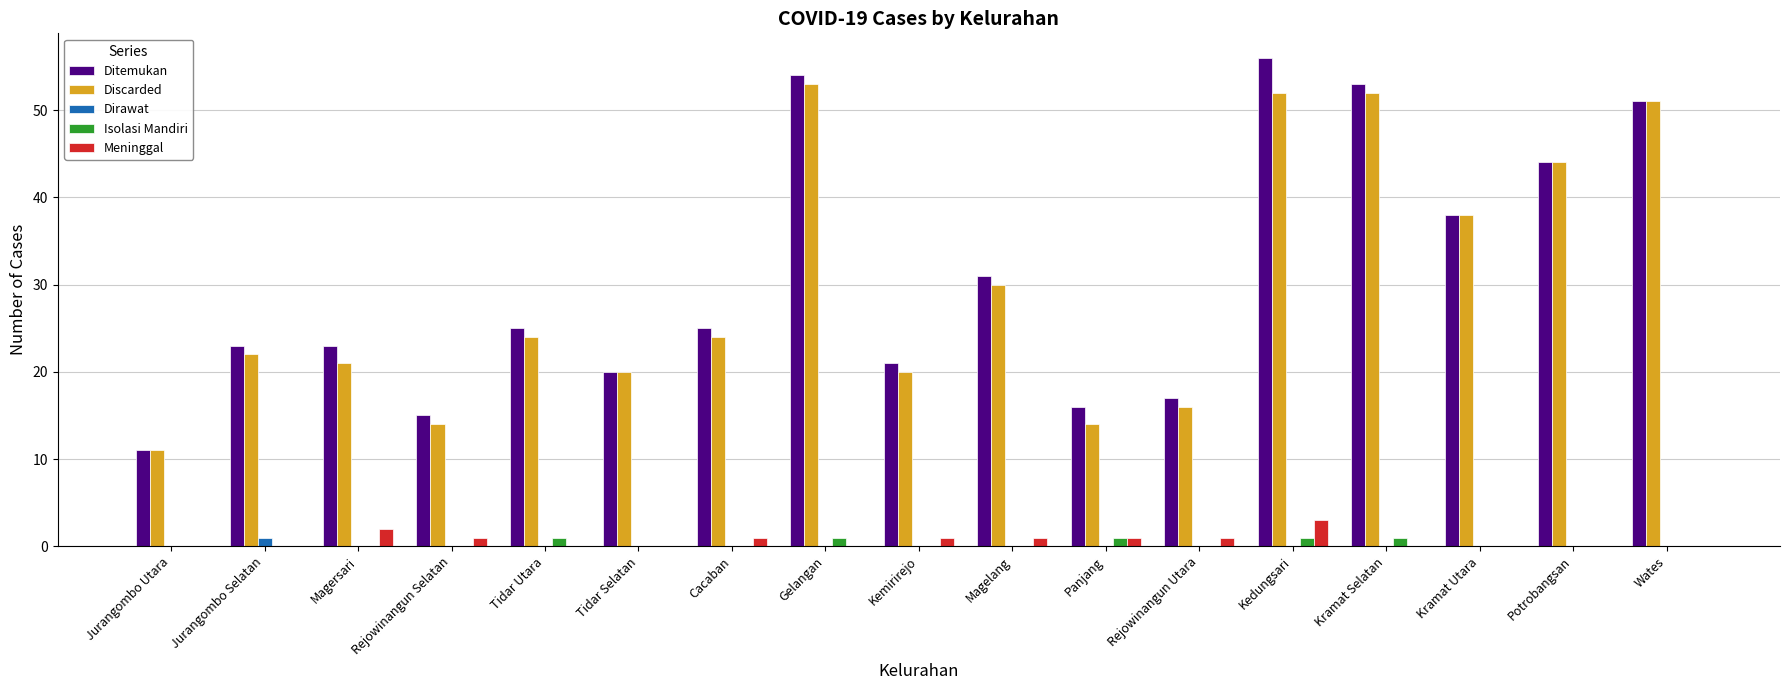

At which category is the sum across all series the highest?

Kedungsari